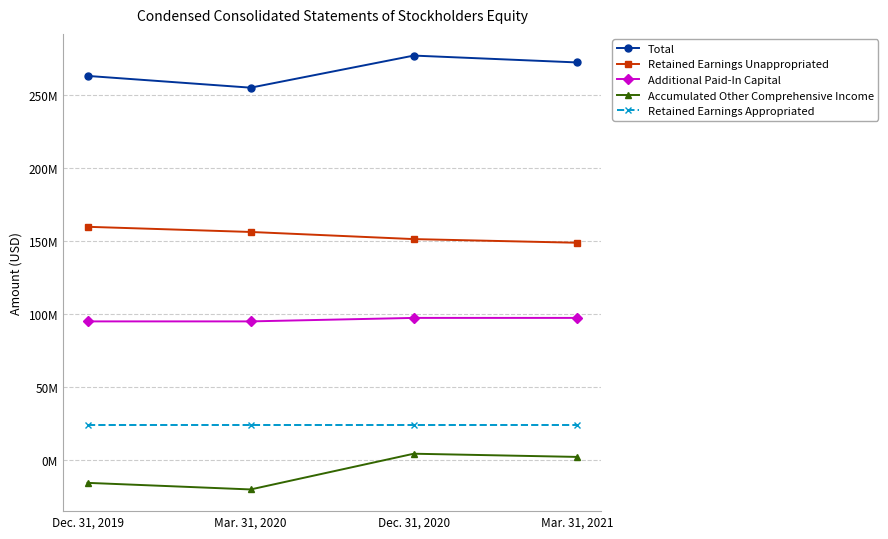

The value of Additional Paid-In Capital at Mar. 31, 2021 is 161972451. True or false?

False